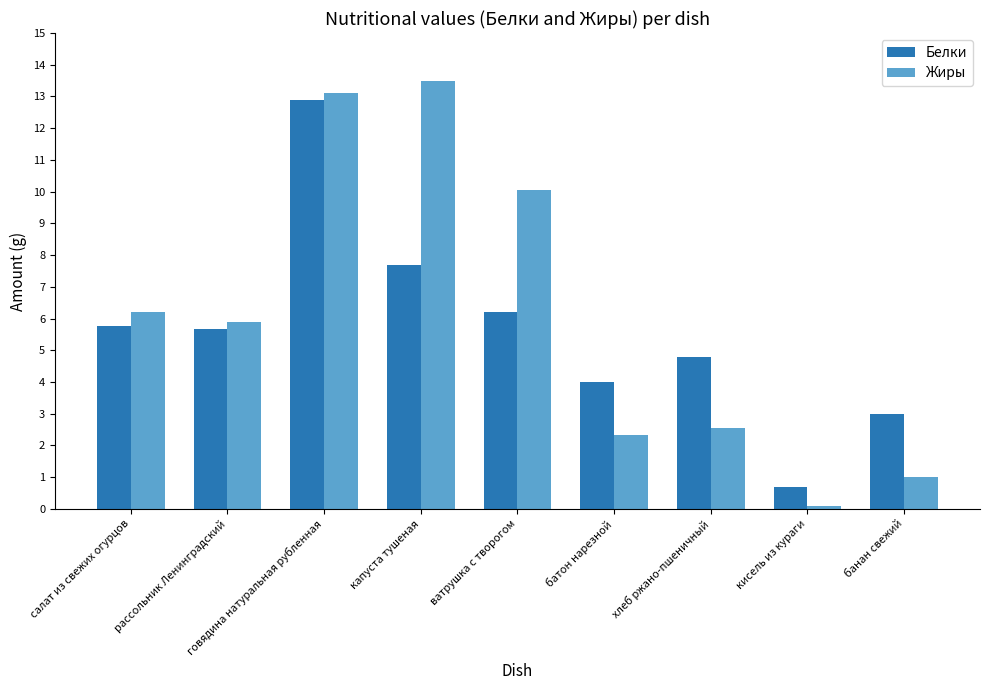

Which series has the largest total across all categories?

Жиры